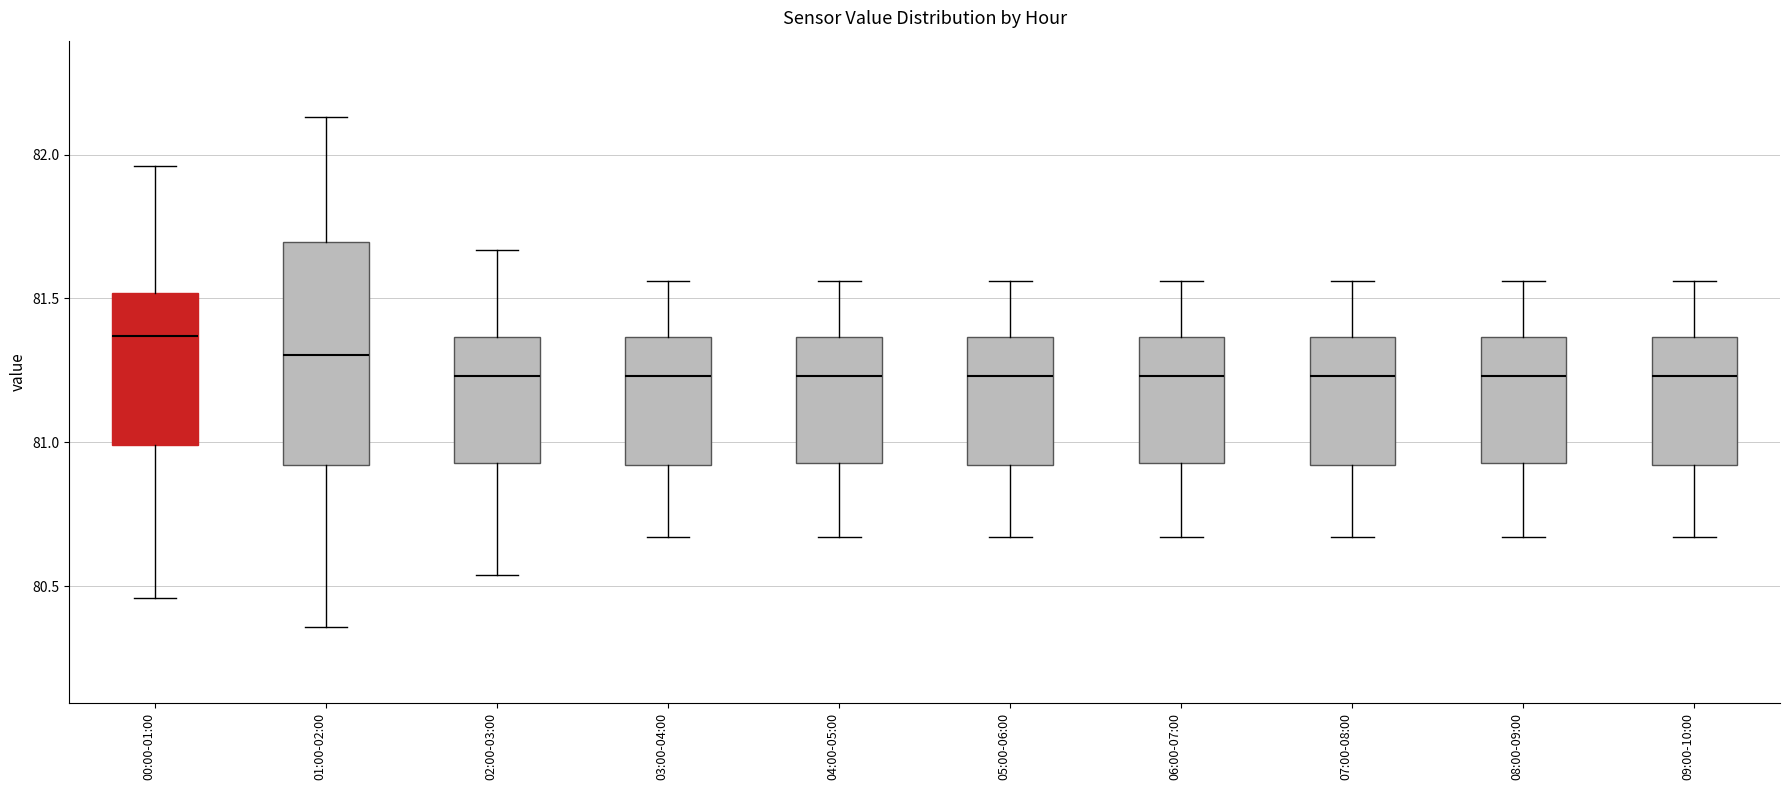

Reading left to right, transcribe this box plot: for each box, give where its median line is, the range the box spans, and where its two whiskers end, as read against the y-axis. The values are not printed on the chart, so give them approximately, as read against the axis.

00:00-01:00: median 81.35, box 81.00 to 81.50, whiskers 80.45 to 81.95
01:00-02:00: median 81.30, box 80.90 to 81.70, whiskers 80.35 to 82.15
02:00-03:00: median 81.25, box 80.95 to 81.35, whiskers 80.55 to 81.65
03:00-04:00: median 81.25, box 80.90 to 81.35, whiskers 80.65 to 81.55
04:00-05:00: median 81.25, box 80.95 to 81.35, whiskers 80.65 to 81.55
05:00-06:00: median 81.25, box 80.90 to 81.35, whiskers 80.65 to 81.55
06:00-07:00: median 81.25, box 80.95 to 81.35, whiskers 80.65 to 81.55
07:00-08:00: median 81.25, box 80.90 to 81.35, whiskers 80.65 to 81.55
08:00-09:00: median 81.25, box 80.95 to 81.35, whiskers 80.65 to 81.55
09:00-10:00: median 81.25, box 80.90 to 81.35, whiskers 80.65 to 81.55